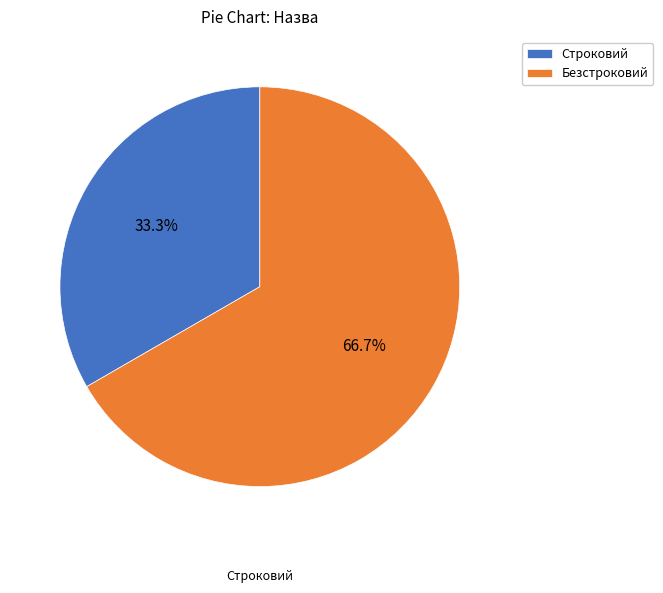

Is there any slice that represents more than half of the pie?

Yes